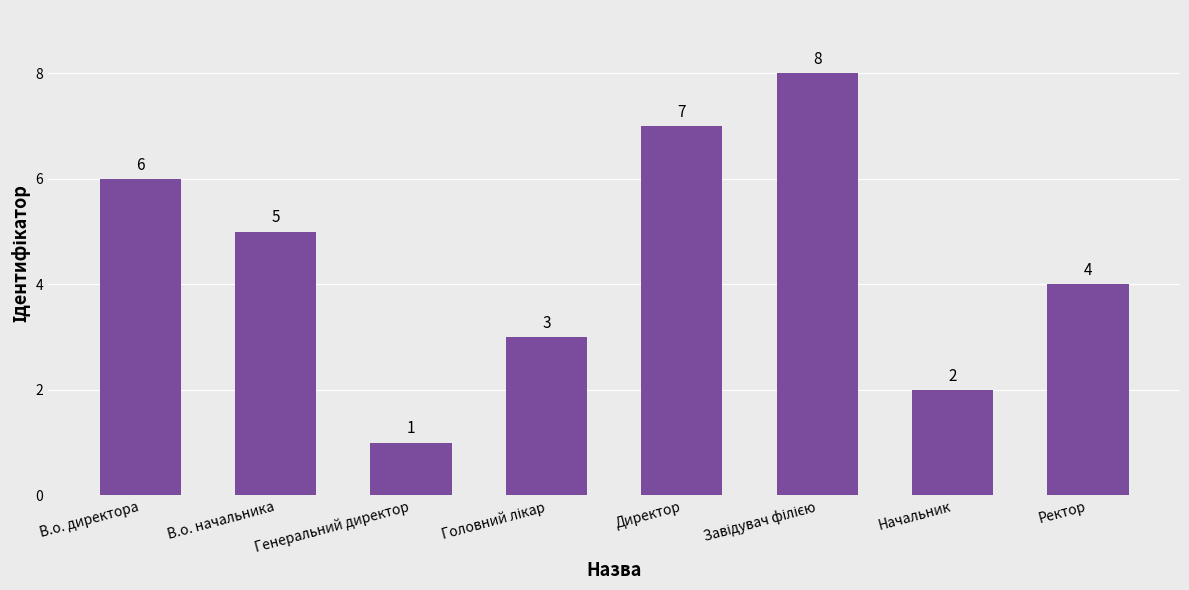

Reading left to right, extract all data points from this chart.

6	5	1	3	7	8	2	4